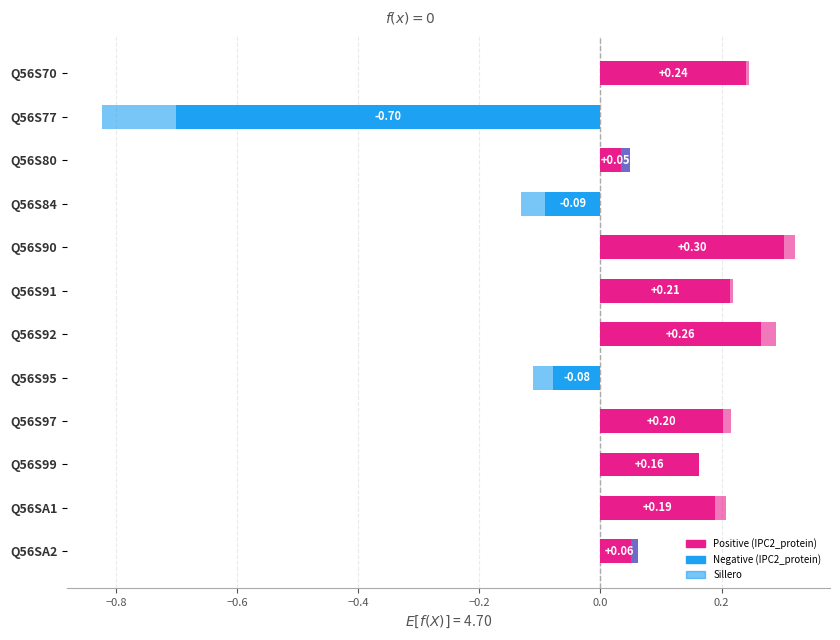

How many groups of bars are there?

12